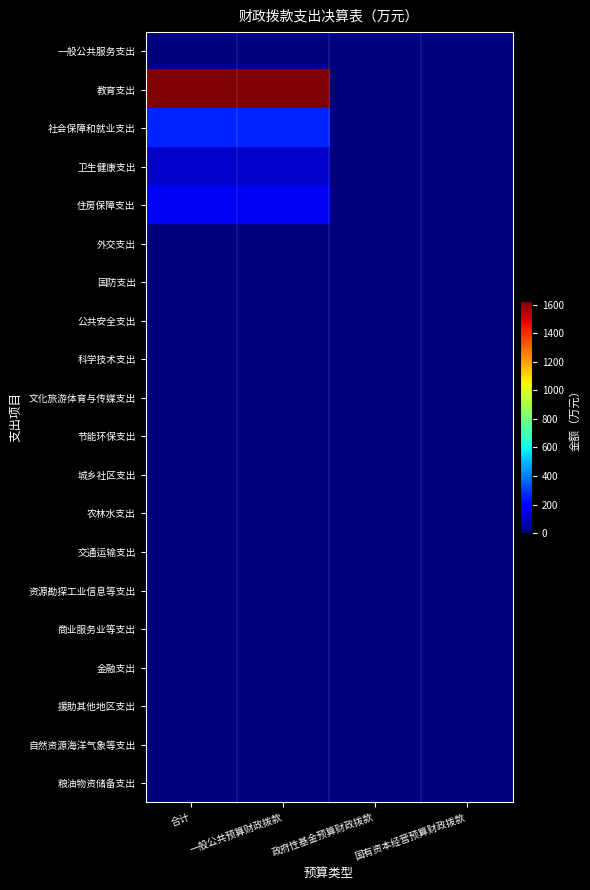

At how many categories does at least one series exceed 85?

2